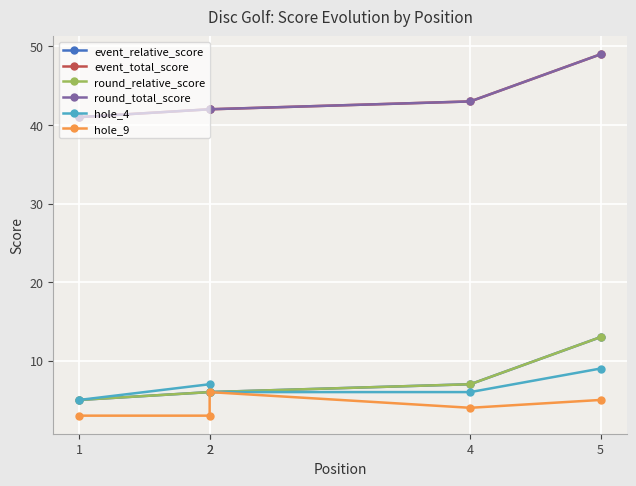

Which category has the lowest value in the hole_4 series?

1